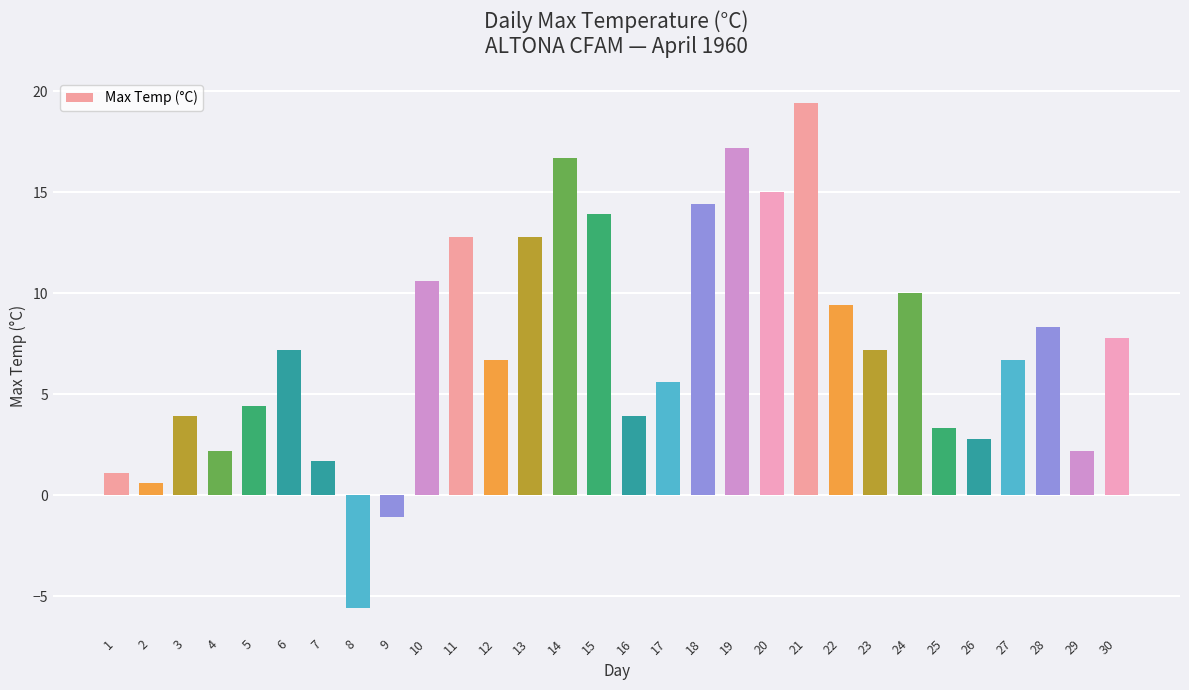

Count the number of values greater than 7.

15